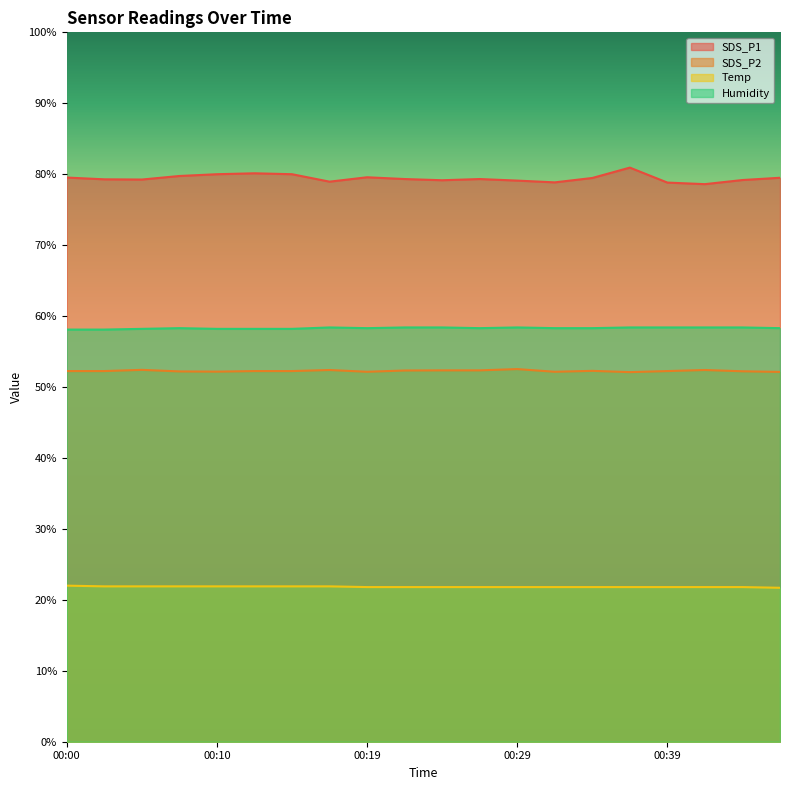

Between 00:32 and 00:19, which is larger?

00:19